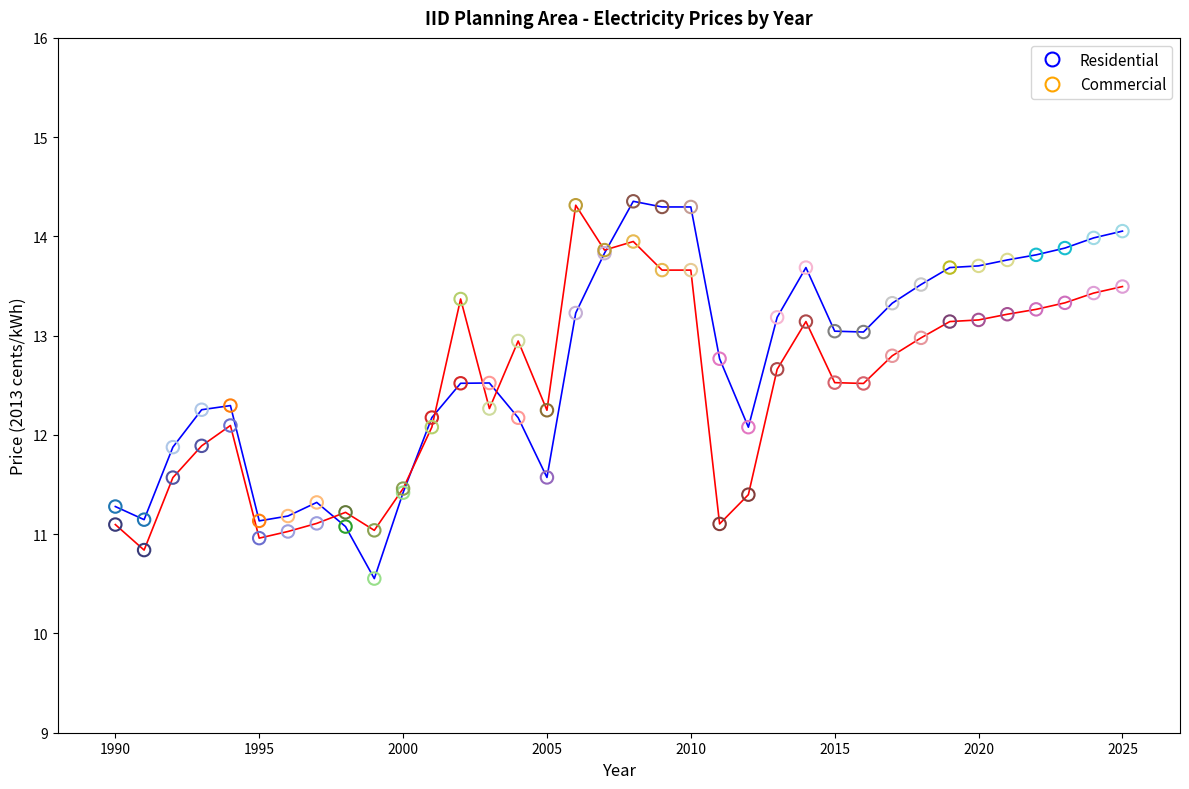

What is the maximum value for Commercial?

14.3